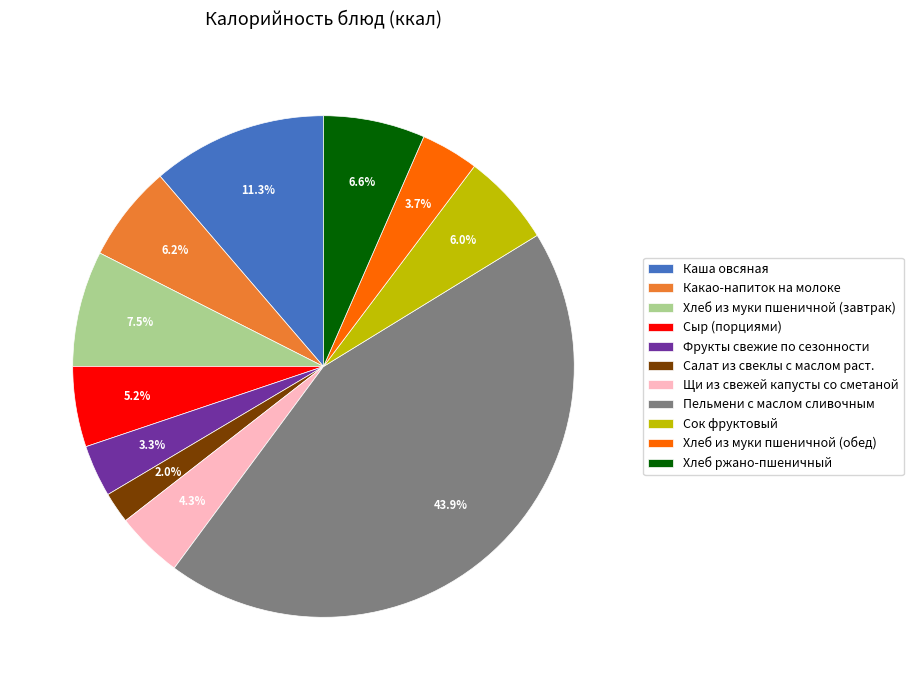

Between Пельмени с маслом сливочным and Какао-напиток на молоке, which is larger?

Пельмени с маслом сливочным